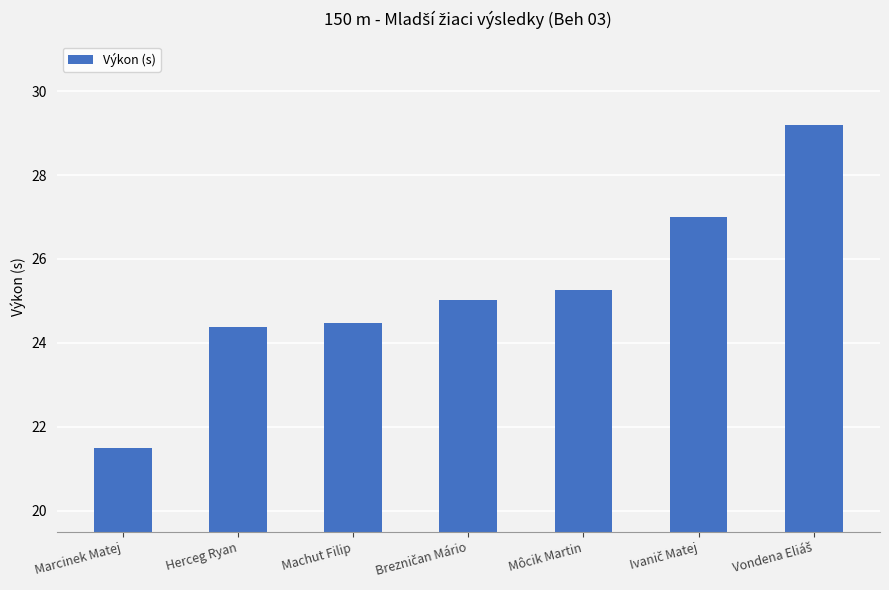

What is the approximate value at Machut Filip?

24.5